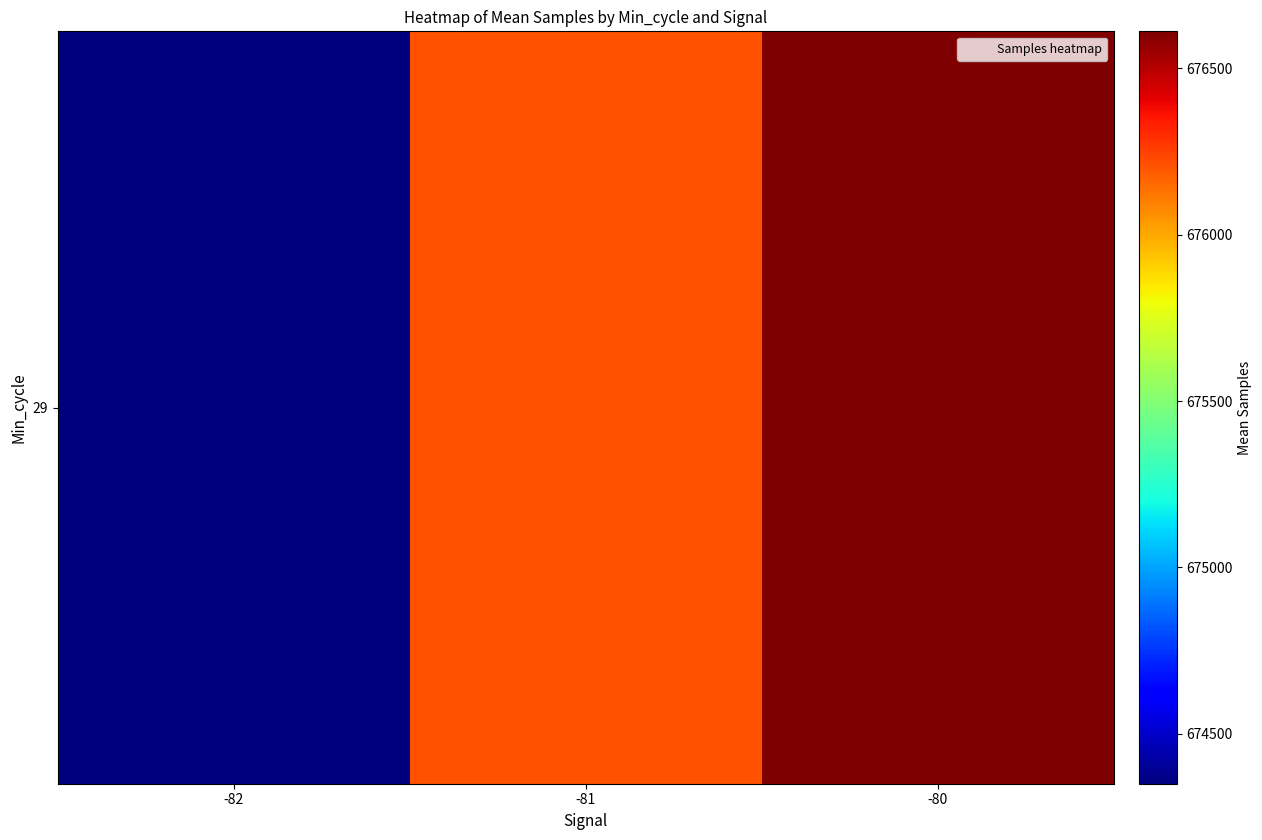

What is the change in value from -81 to -80?

+397.7